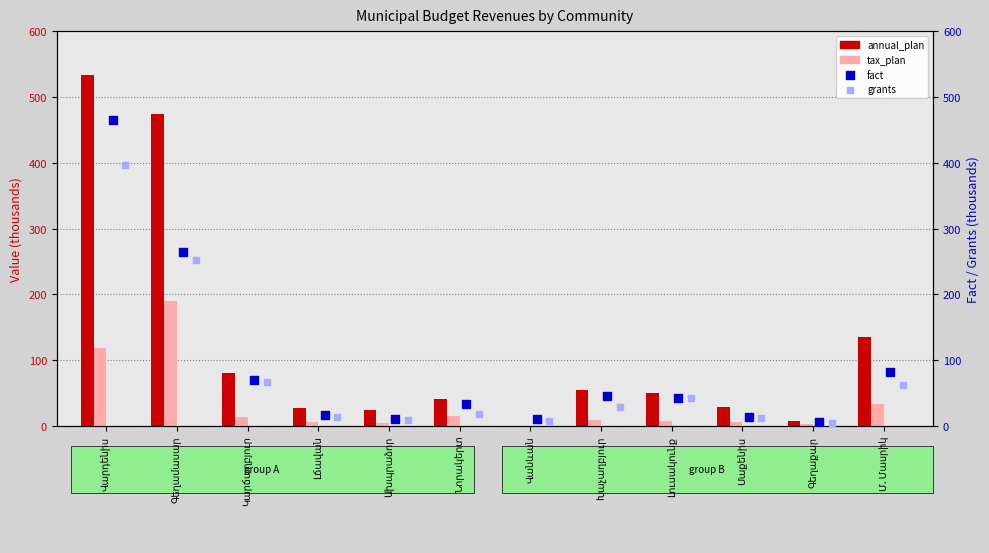

Which series has the largest total across all categories?

annual_plan